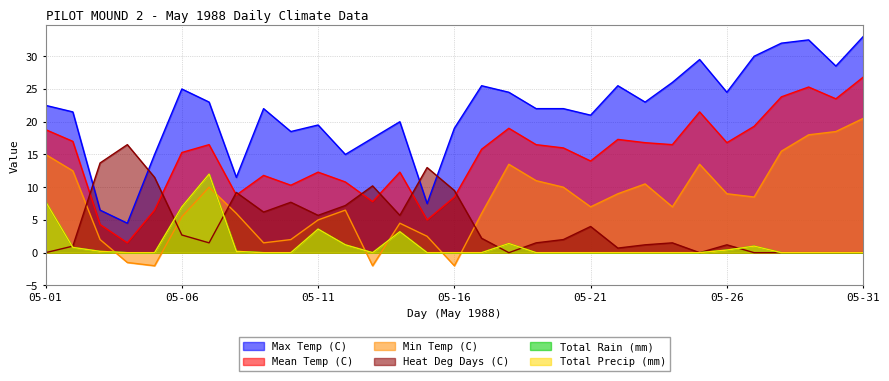

Between which two adjacent categories do Total Precip (mm) and Min Temp (C) first intersect?

05-03 and 05-04